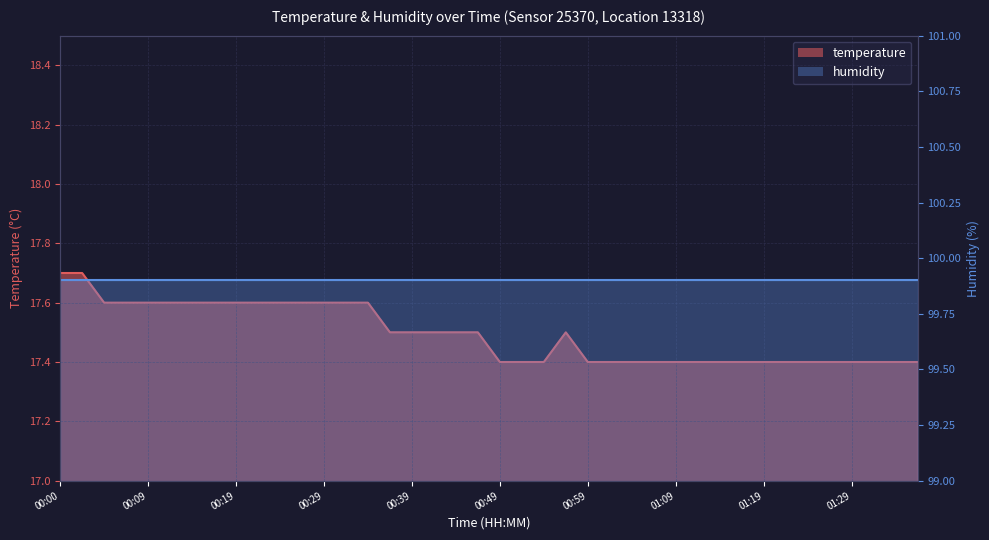

What position from the left is 01:16?

32